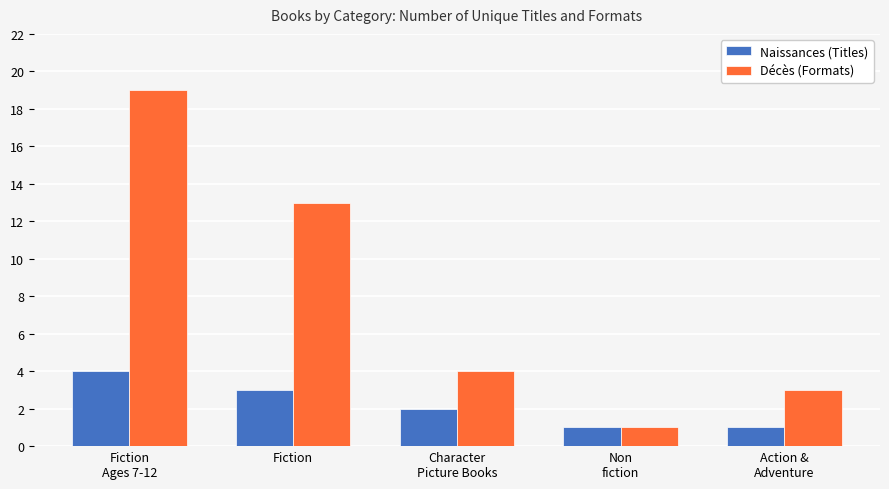

What are all the series names shown in the legend?

Naissances (Titles), Décès (Formats)